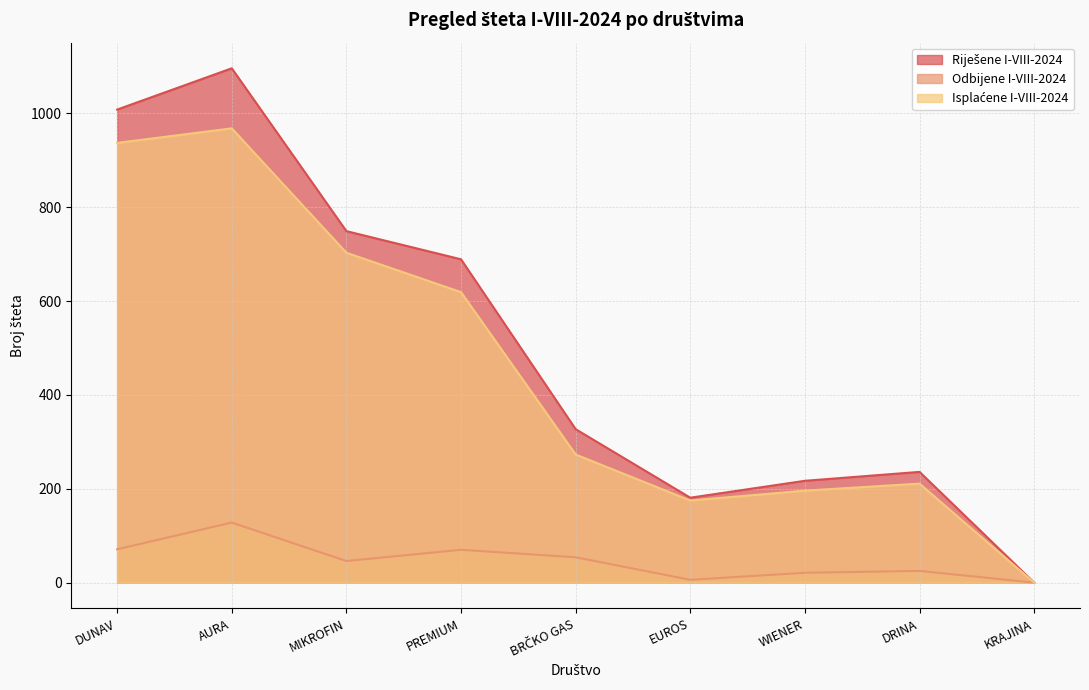

Read the Riješene I-VIII-2024 value at WIENER.

217